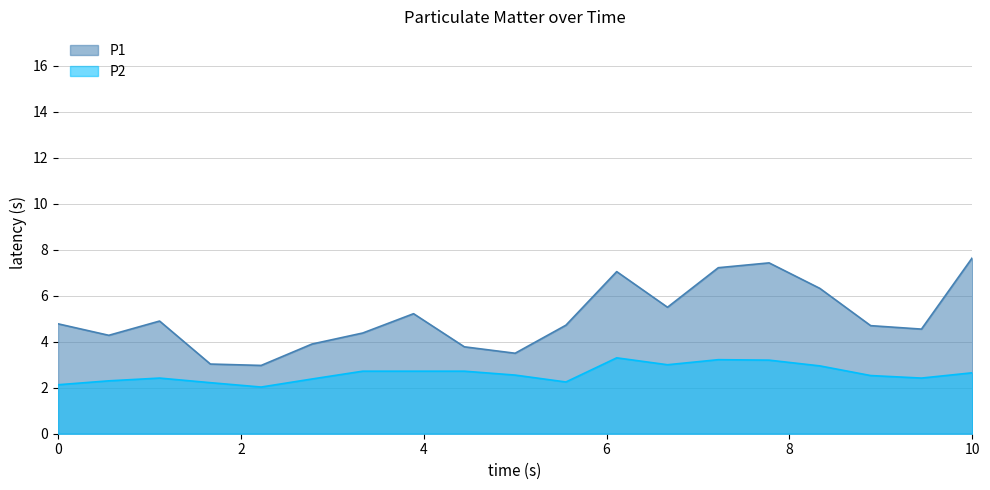

The P2 series shows 3.0 at 00:37. True or false?

True